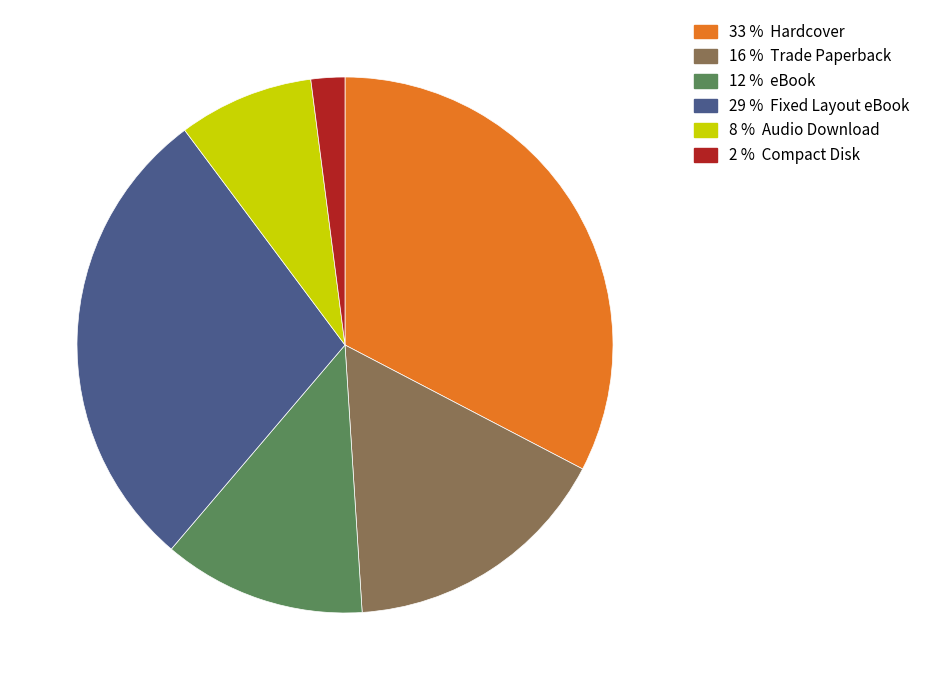

Is there a majority slice in this chart?

No